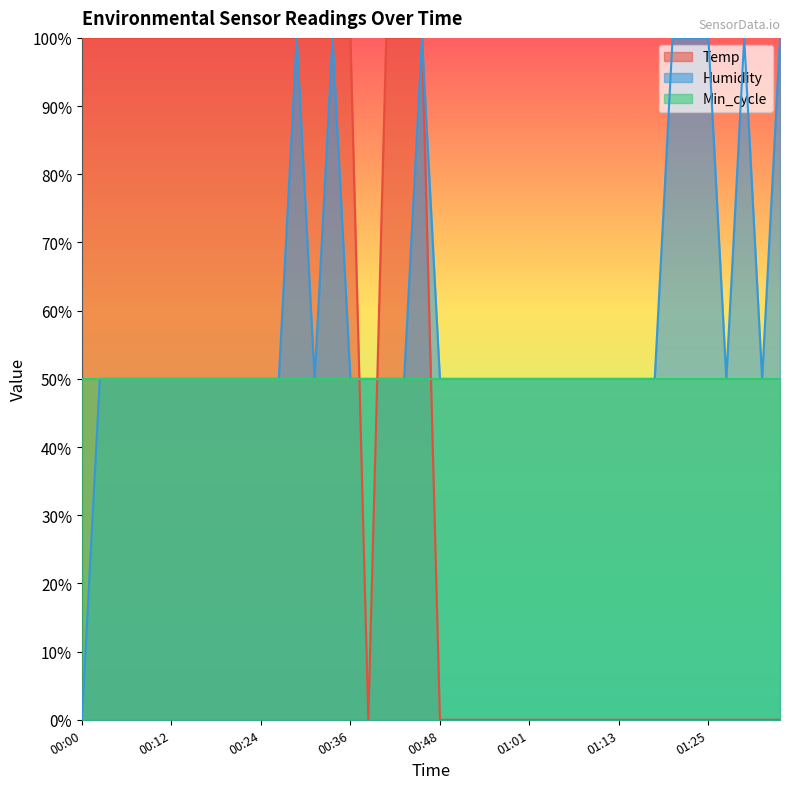

Reading right to left, extract all data points from this chart.

Temp: 01:35=0.0	01:32=0.0	01:30=0.0	01:27=0.0	01:25=0.0	01:22=0.0	01:20=0.0	01:18=0.0	01:15=0.0	01:13=0.0	01:10=0.0	01:08=0.0	01:05=0.0	01:03=0.0	01:01=0.0	00:58=0.0	00:56=0.0	00:53=0.0	00:51=0.0	00:48=0.0	00:46=100.0	00:43=100.0	00:41=100.0	00:38=0.0	00:36=100.0	00:34=100.0	00:31=100.0	00:29=100.0	00:26=100.0	00:24=100.0	00:21=100.0	00:19=100.0	00:17=100.0	00:14=100.0	00:12=100.0	00:09=100.0	00:07=100.0	00:04=100.0	00:02=100.0	00:00=100.0
Humidity: 01:35=100.0	01:32=50.0	01:30=100.0	01:27=50.0	01:25=100.0	01:22=100.0	01:20=100.0	01:18=50.0	01:15=50.0	01:13=50.0	01:10=50.0	01:08=50.0	01:05=50.0	01:03=50.0	01:01=50.0	00:58=50.0	00:56=50.0	00:53=50.0	00:51=50.0	00:48=50.0	00:46=100.0	00:43=50.0	00:41=50.0	00:38=50.0	00:36=50.0	00:34=100.0	00:31=50.0	00:29=100.0	00:26=50.0	00:24=50.0	00:21=50.0	00:19=50.0	00:17=50.0	00:14=50.0	00:12=50.0	00:09=50.0	00:07=50.0	00:04=50.0	00:02=50.0	00:00=0.0